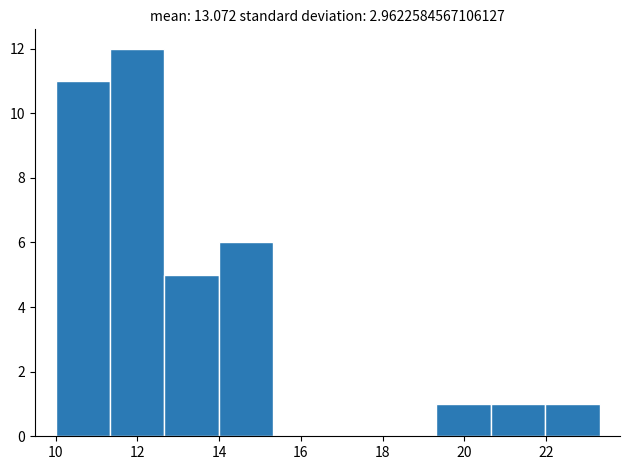

Reading left to right, list every bar in this chart as the range it spans on the x-axis followed by its height. Neither the bar edges nor the heights are printed on the chart, so give them approximately, as read against the axes.

10.0 to 11.4: 11
11.4 to 12.6: 12
12.6 to 14.0: 5
14.0 to 15.4: 6
15.4 to 16.6: 0
16.6 to 18.0: 0
18.0 to 19.4: 0
19.4 to 20.6: 1
20.6 to 22.0: 1
22.0 to 23.4: 1